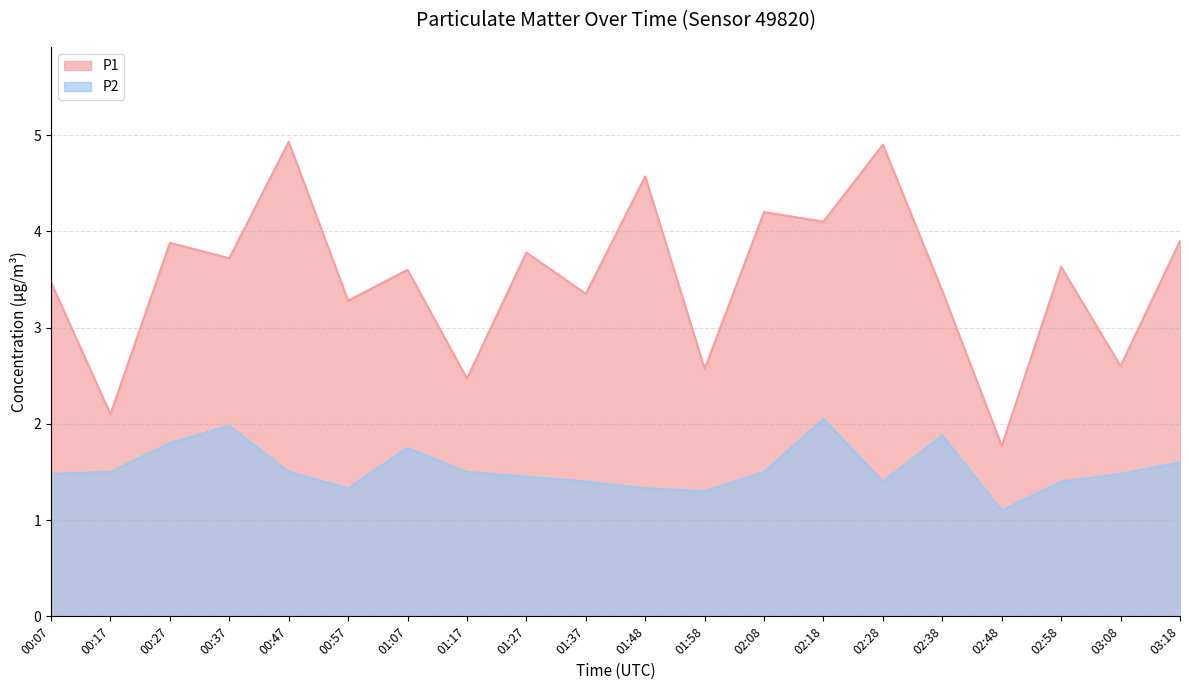

What is the label of the 3rd point from the left?

00:27